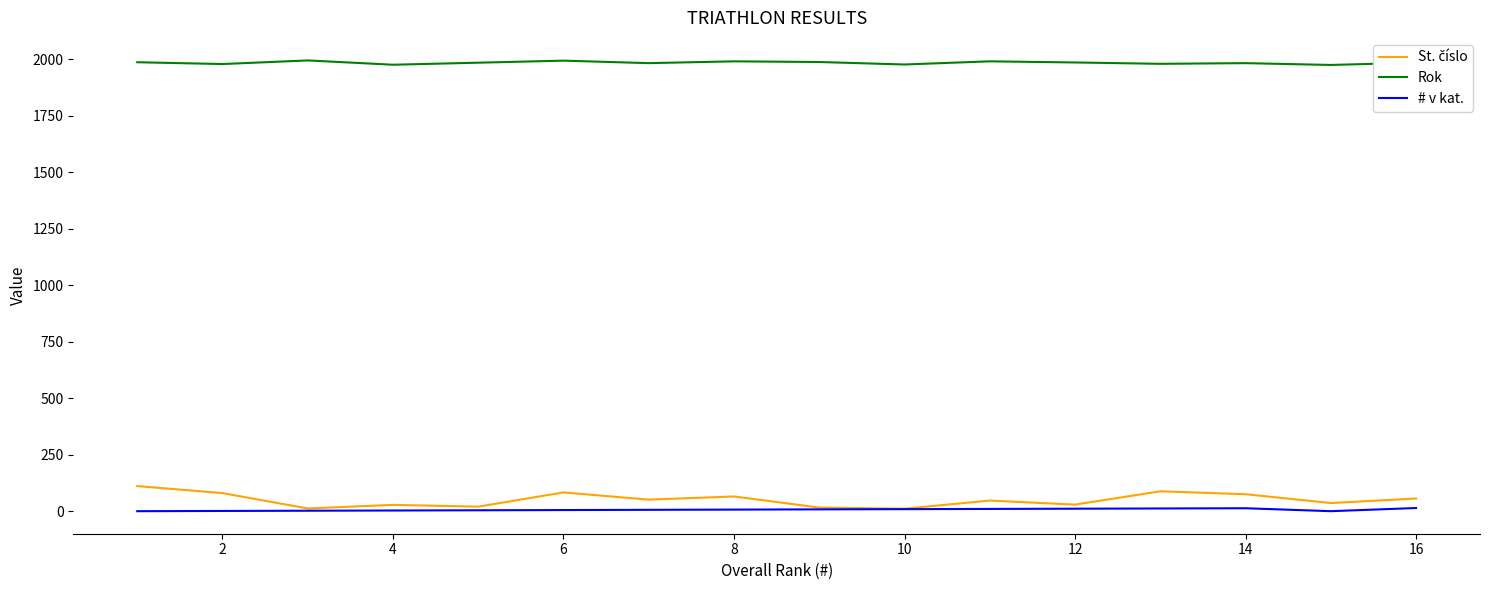

What is the greatest value displayed?

1994